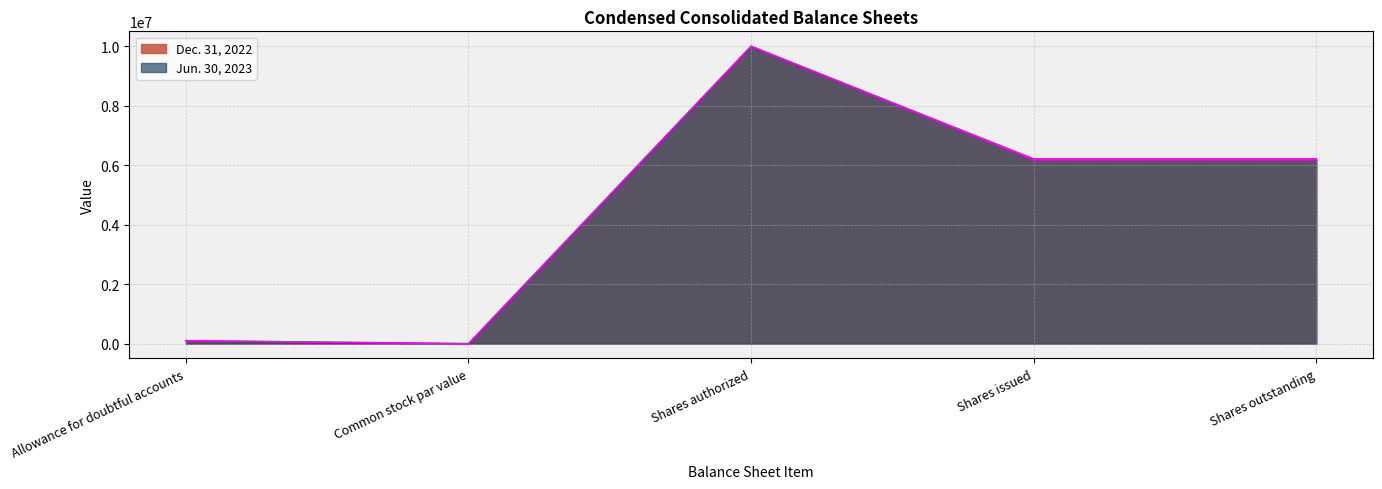

What is the total value across all series at Allowance for doubtful accounts?

200000